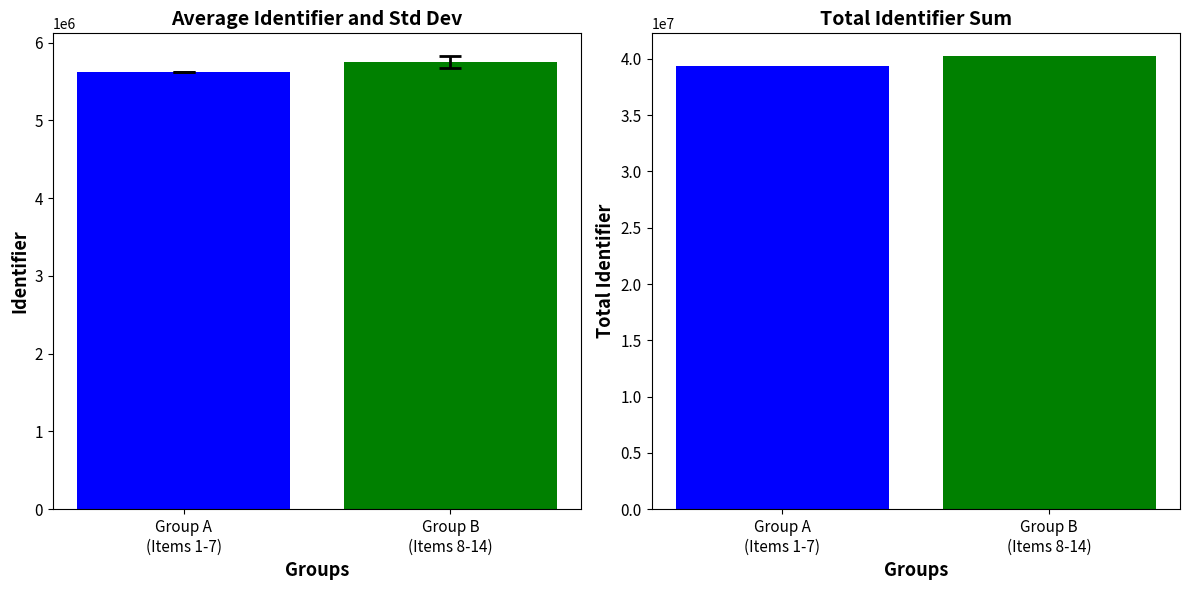

Are the bars grouped side by side (vs. stacked)?

Yes